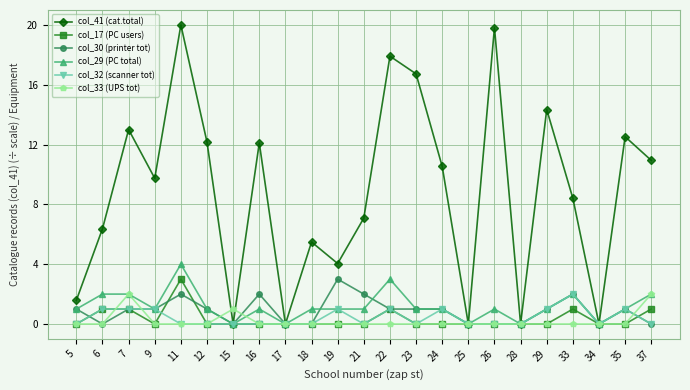

What are all the series names shown in the legend?

col_41 (cat.total), col_17 (PC users), col_30 (printer tot), col_29 (PC total), col_32 (scanner tot), col_33 (UPS tot)